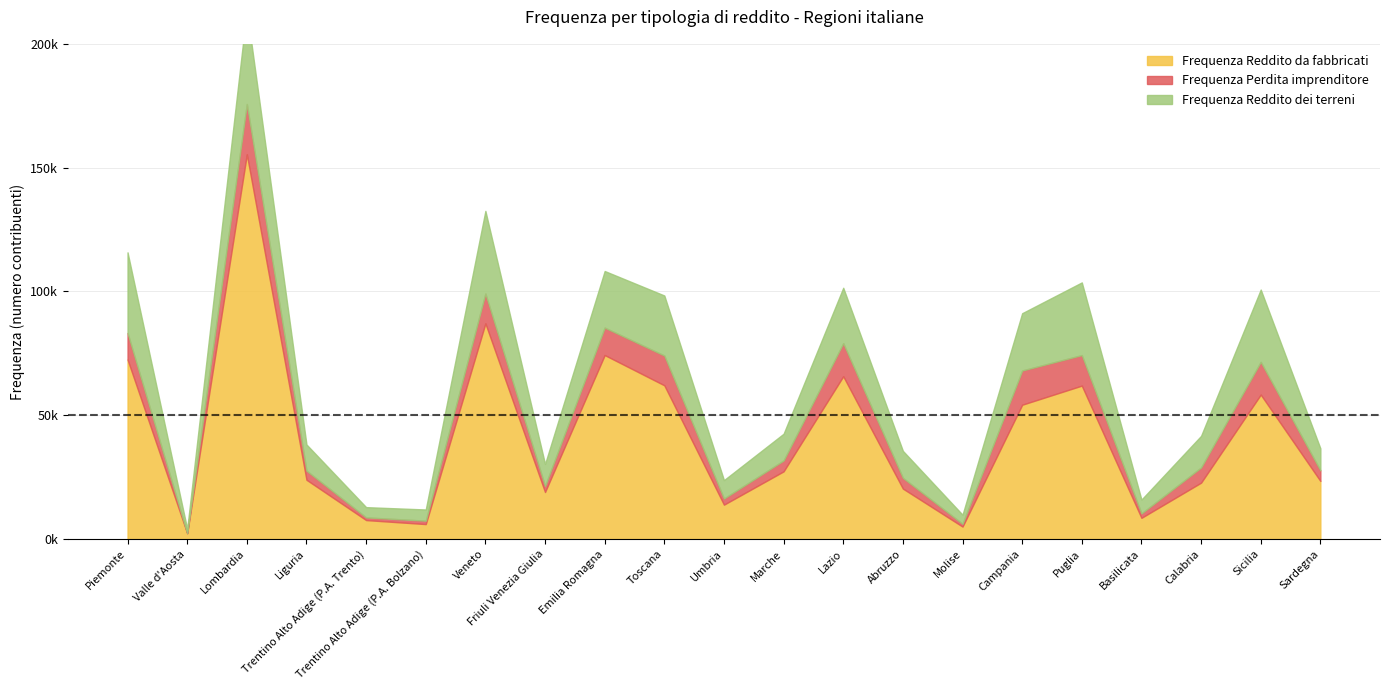

What is the label of the 15th point from the left?

Molise